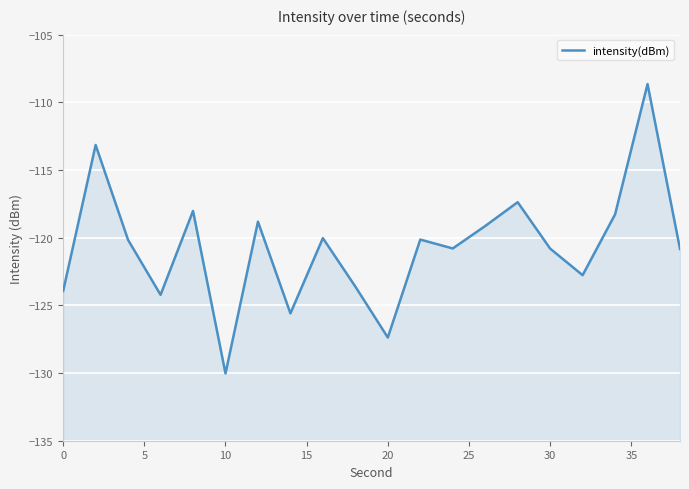

The chart shows a value of -61.4 at 35. True or false?

False